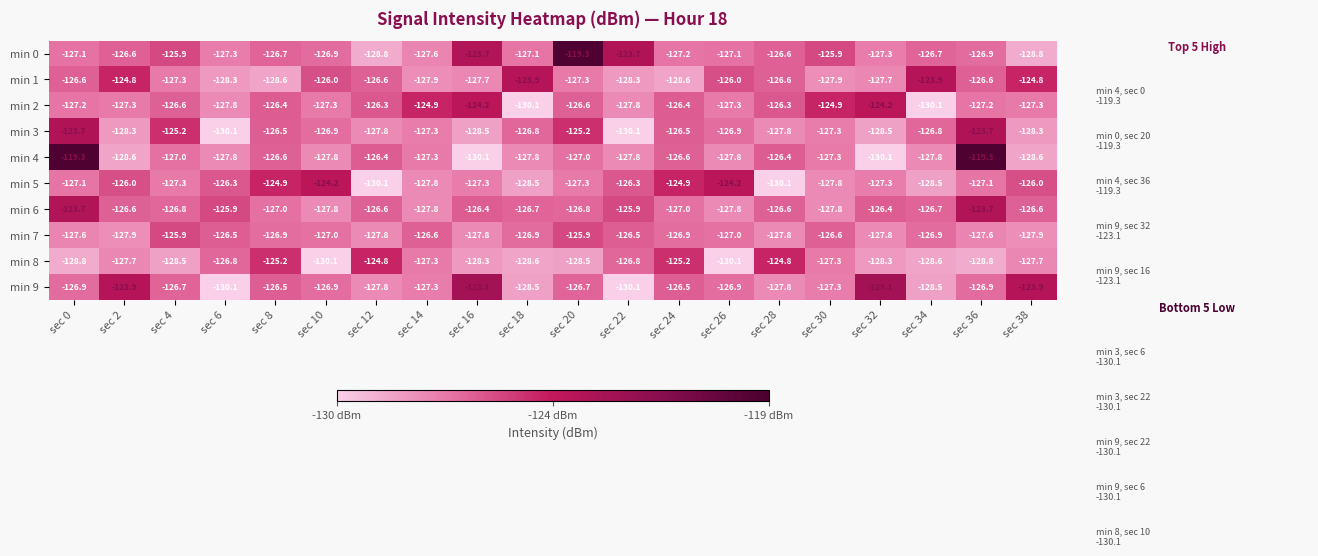

What is the total value across all series at sec 6?

-1276.9